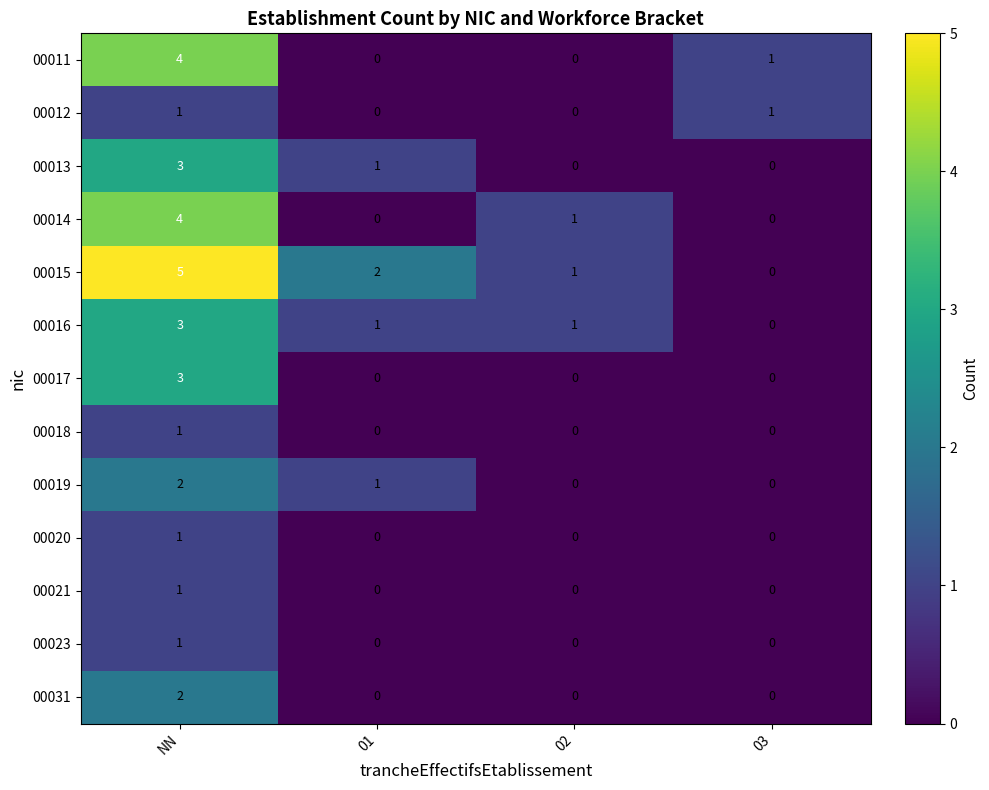

At which label does 00013 first exceed 1?

NN